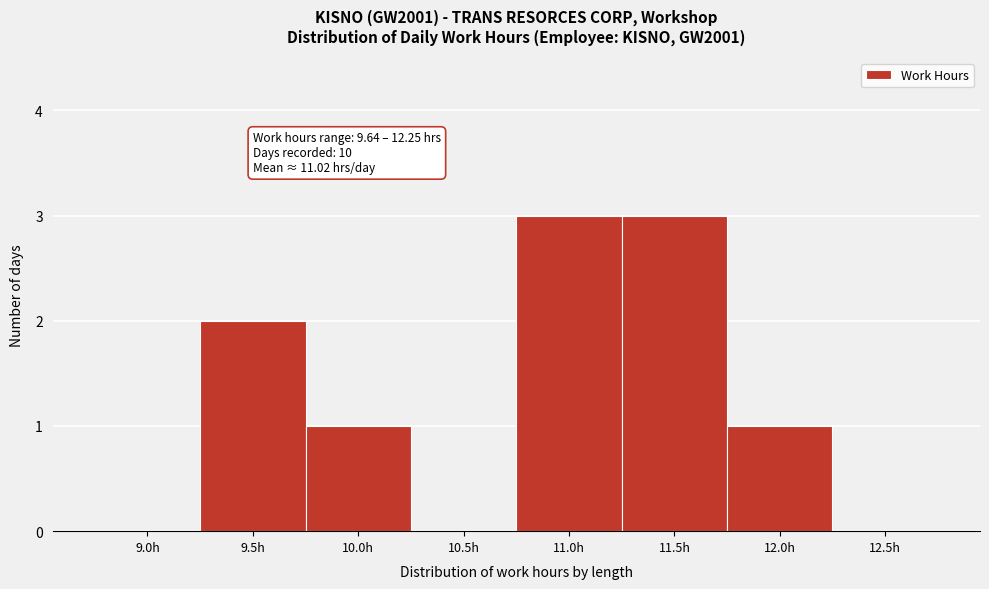

Reading left to right, what are all the values shown in this chart?

9.0h=0	9.5h=2	10.0h=1	10.5h=0	11.0h=3	11.5h=3	12.0h=1	12.5h=0